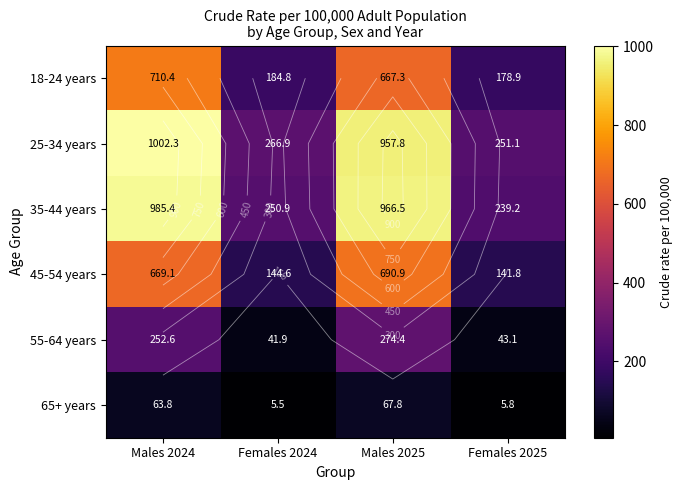

Is the value of 55-64 years at Females 2024 greater than the value of 65+ years at Males 2025?

No